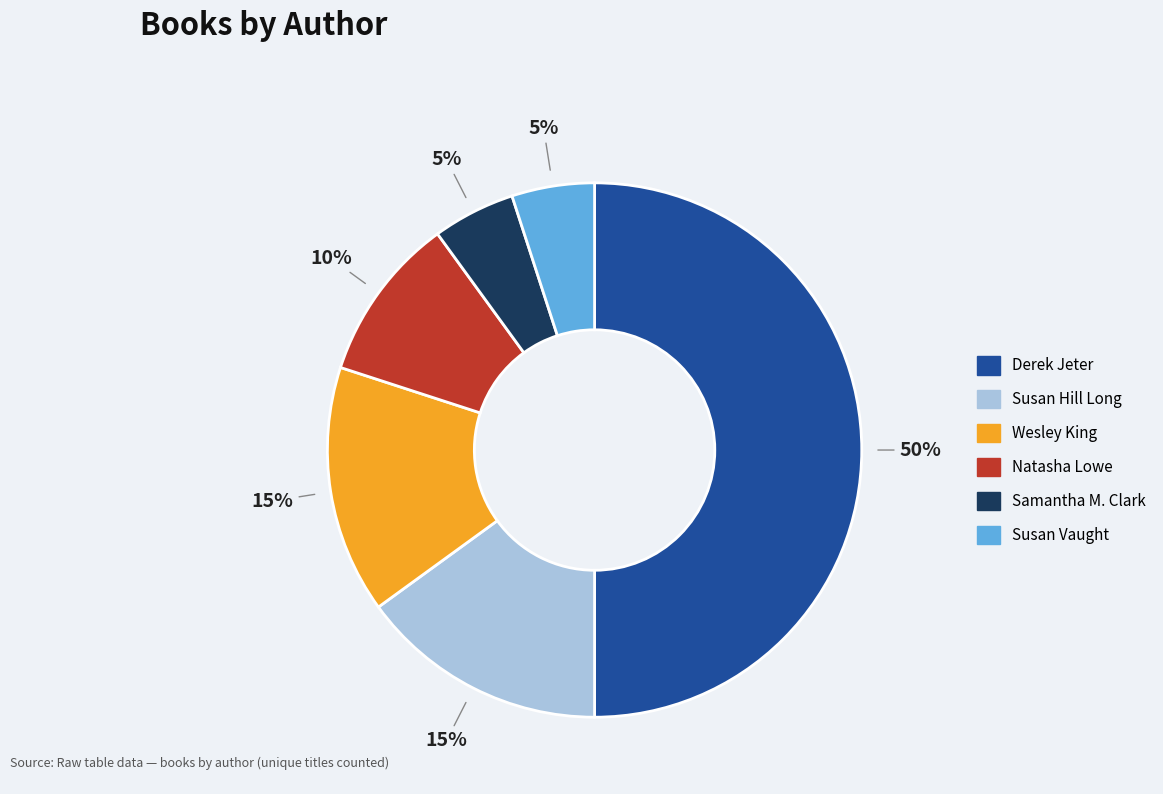

To the nearest percent, what is the average slice percentage?

17%